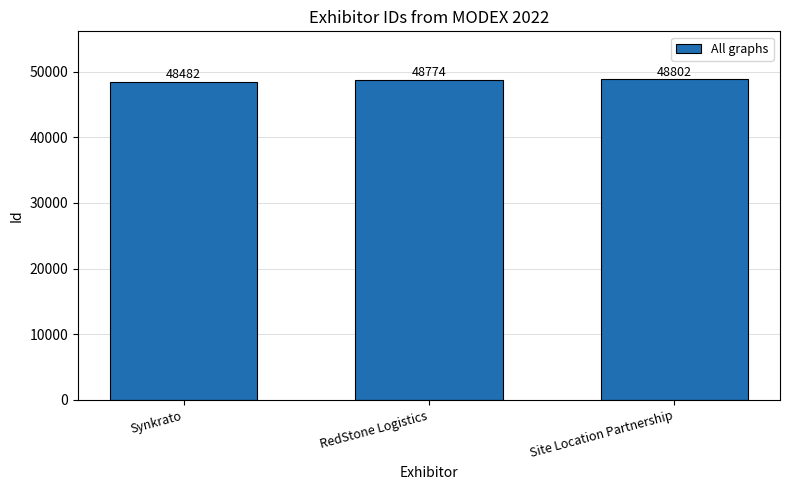

What is the sum of the values at Site Location Partnership and Synkrato?

97284